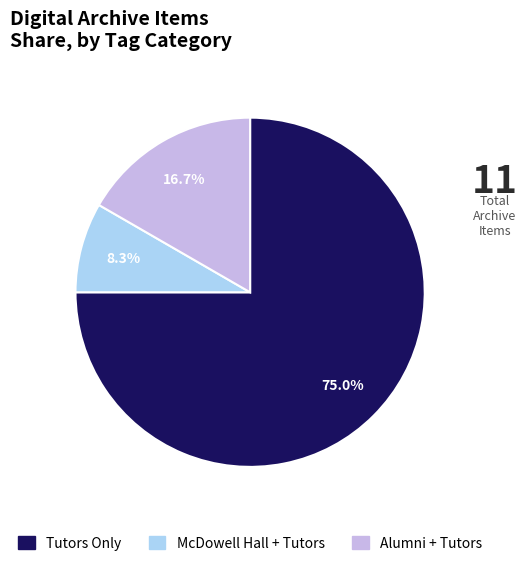

How many segments does this pie chart have?

3